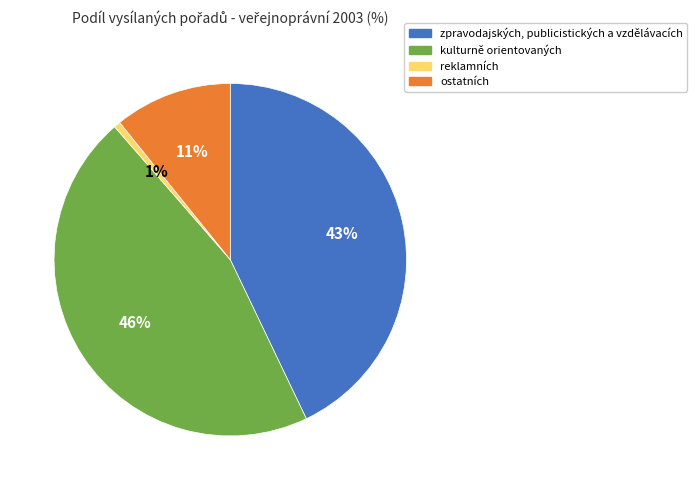

How many slices are in this pie chart?

4